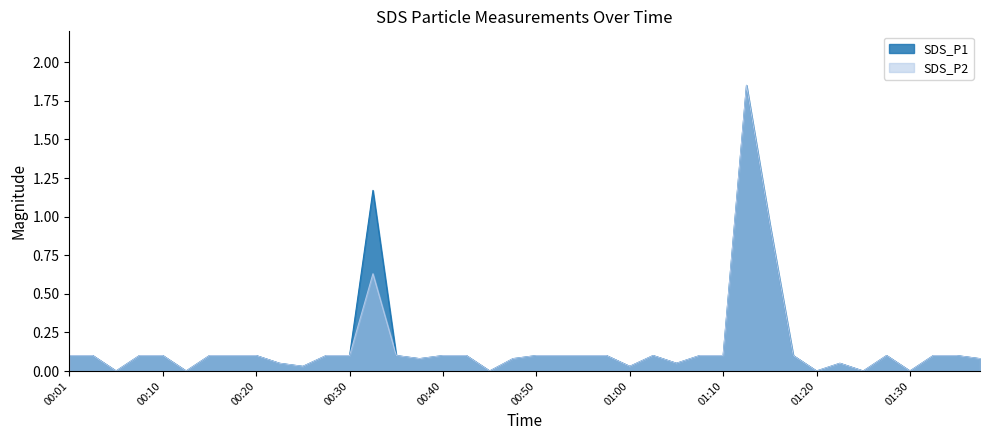

True or false: SDS_P1 has more than 0 points higher than both neighbors.

True